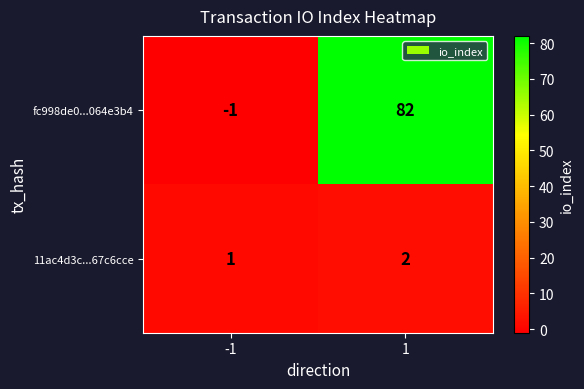

At 1, list the series in order from largest to smallest.

fc998de0...064e3b4, 11ac4d3c...67c6cce